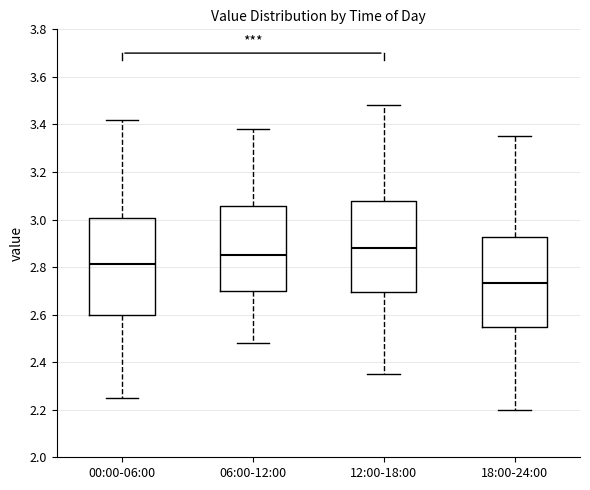

Which box has the lowest median line?

18:00-24:00